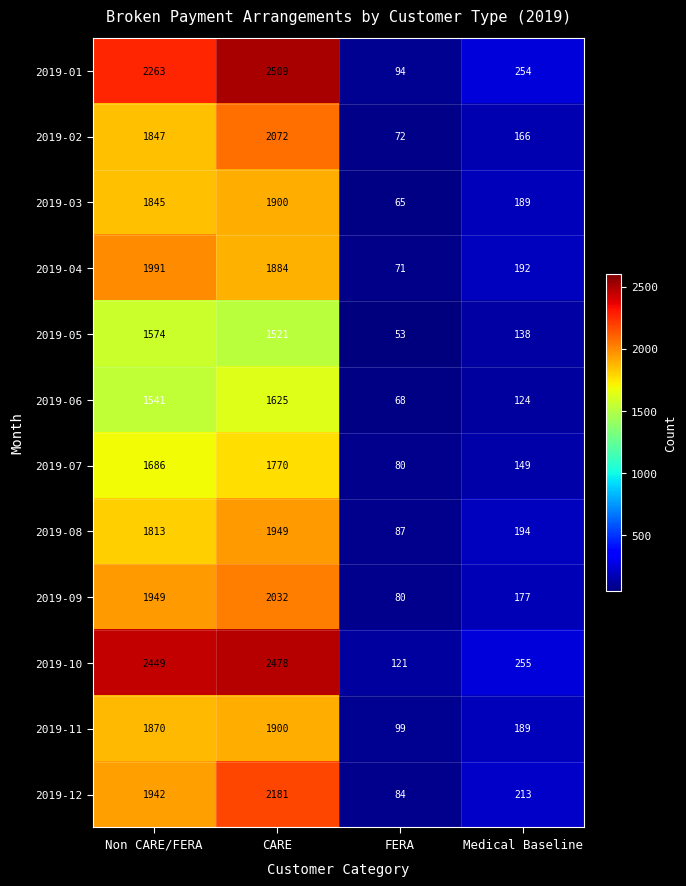

Which category has the lowest value in the 2019-06 series?

FERA